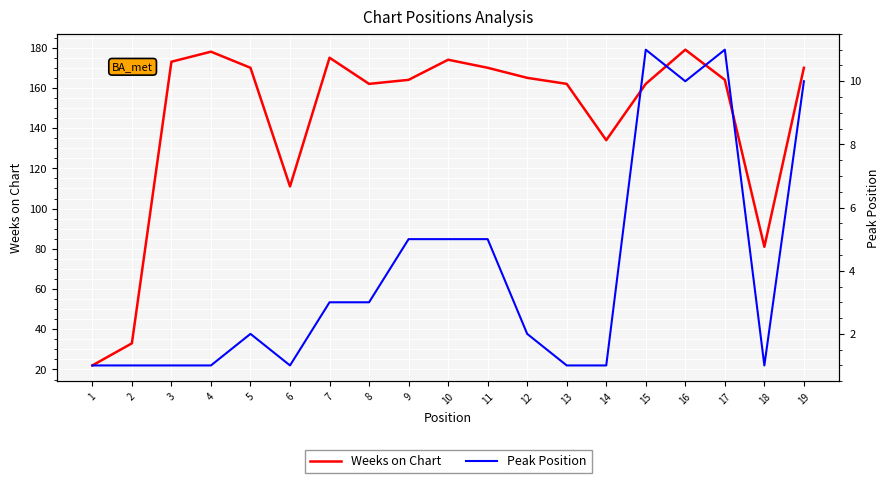

List the series in order of their overall mean, lowest first.

Peak Position, Weeks on Chart